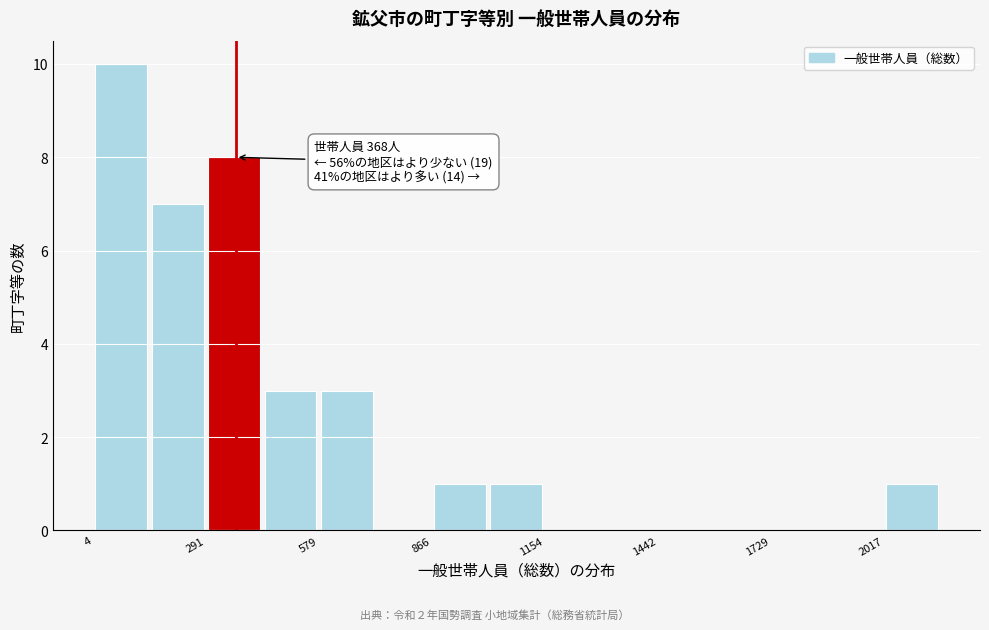

Read against the x-axis, roughly where is the centre of the tallest bar?

100